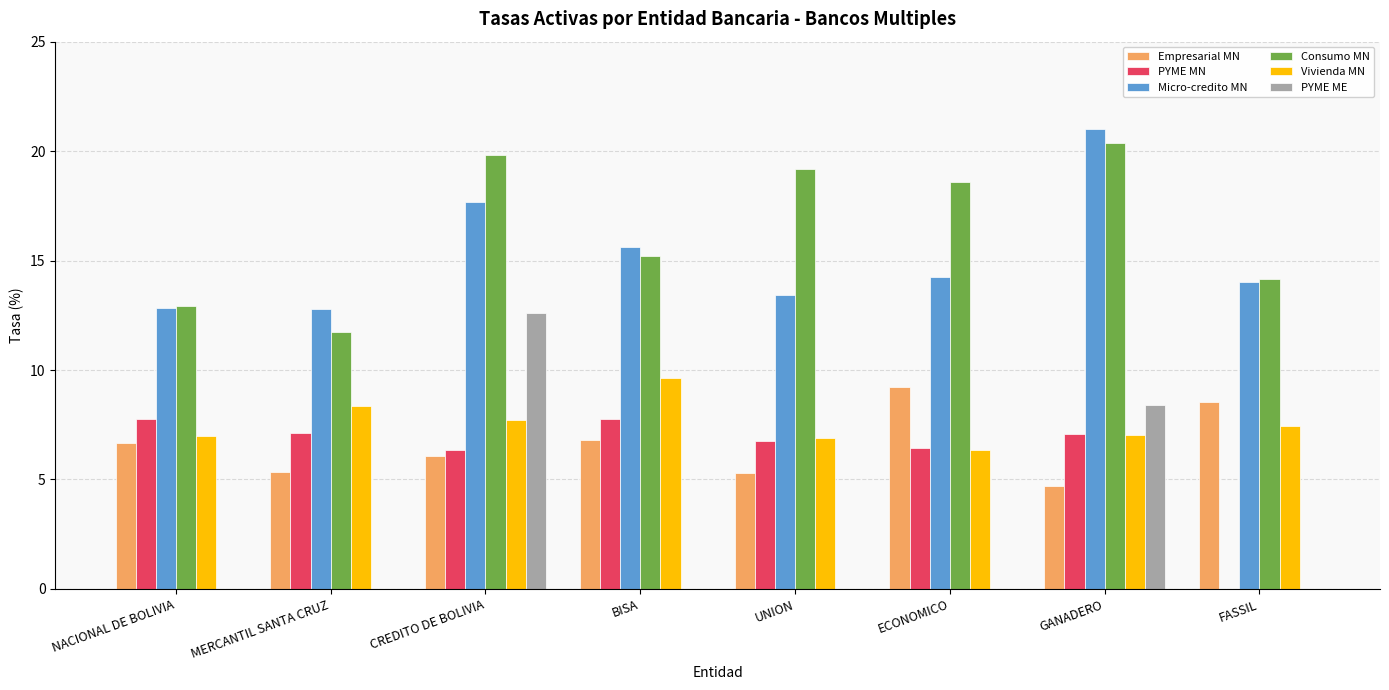

What is the difference between the Vivienda MN values at MERCANTIL SANTA CRUZ and NACIONAL DE BOLIVIA?

1.4